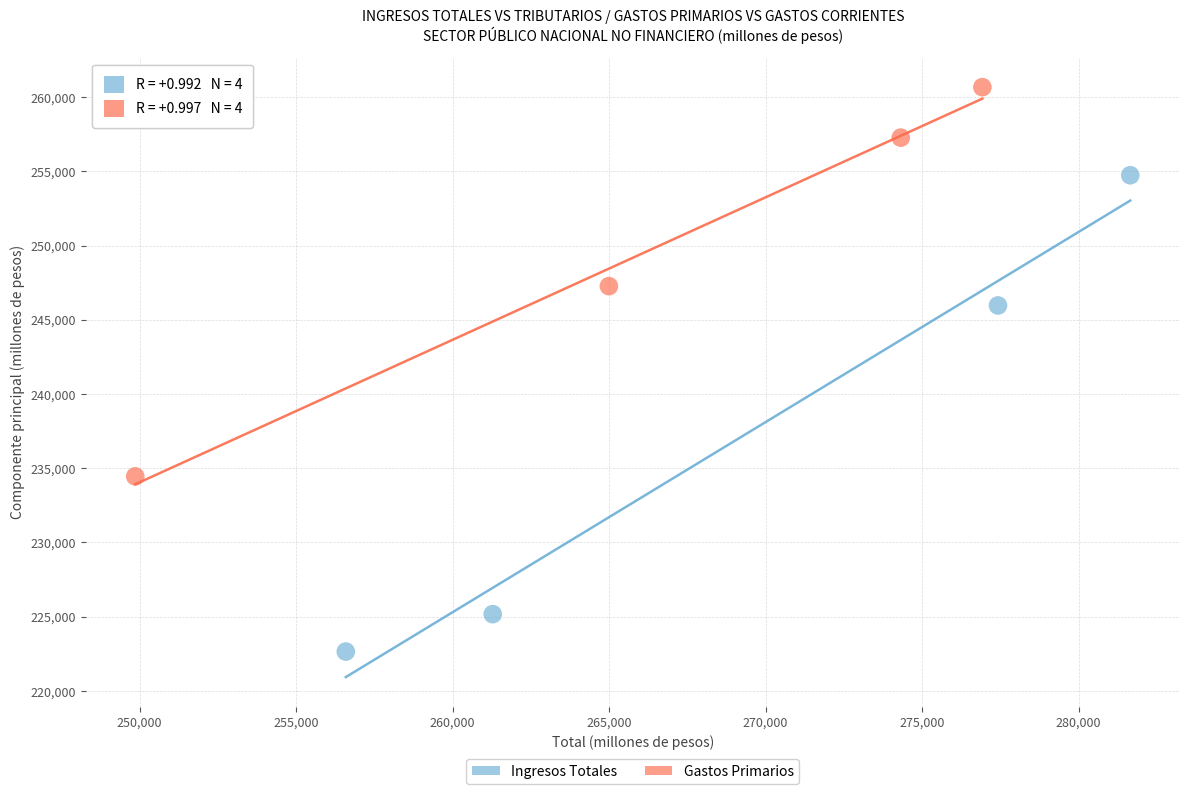

Which series reaches the minimum Y coordinate?

Ingresos Totales